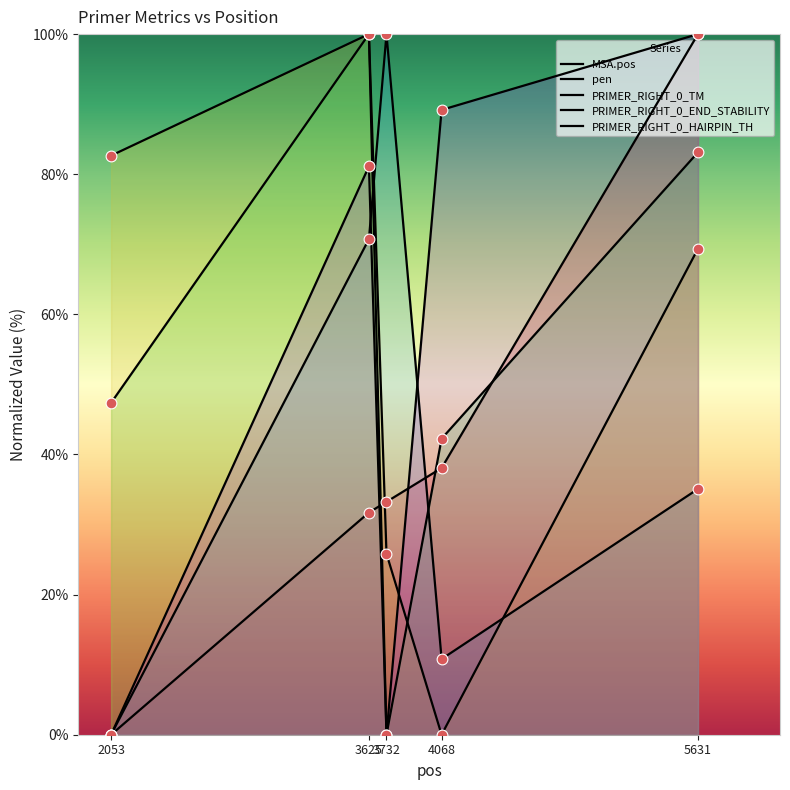

At which category is the sum across all series the highest?

5631